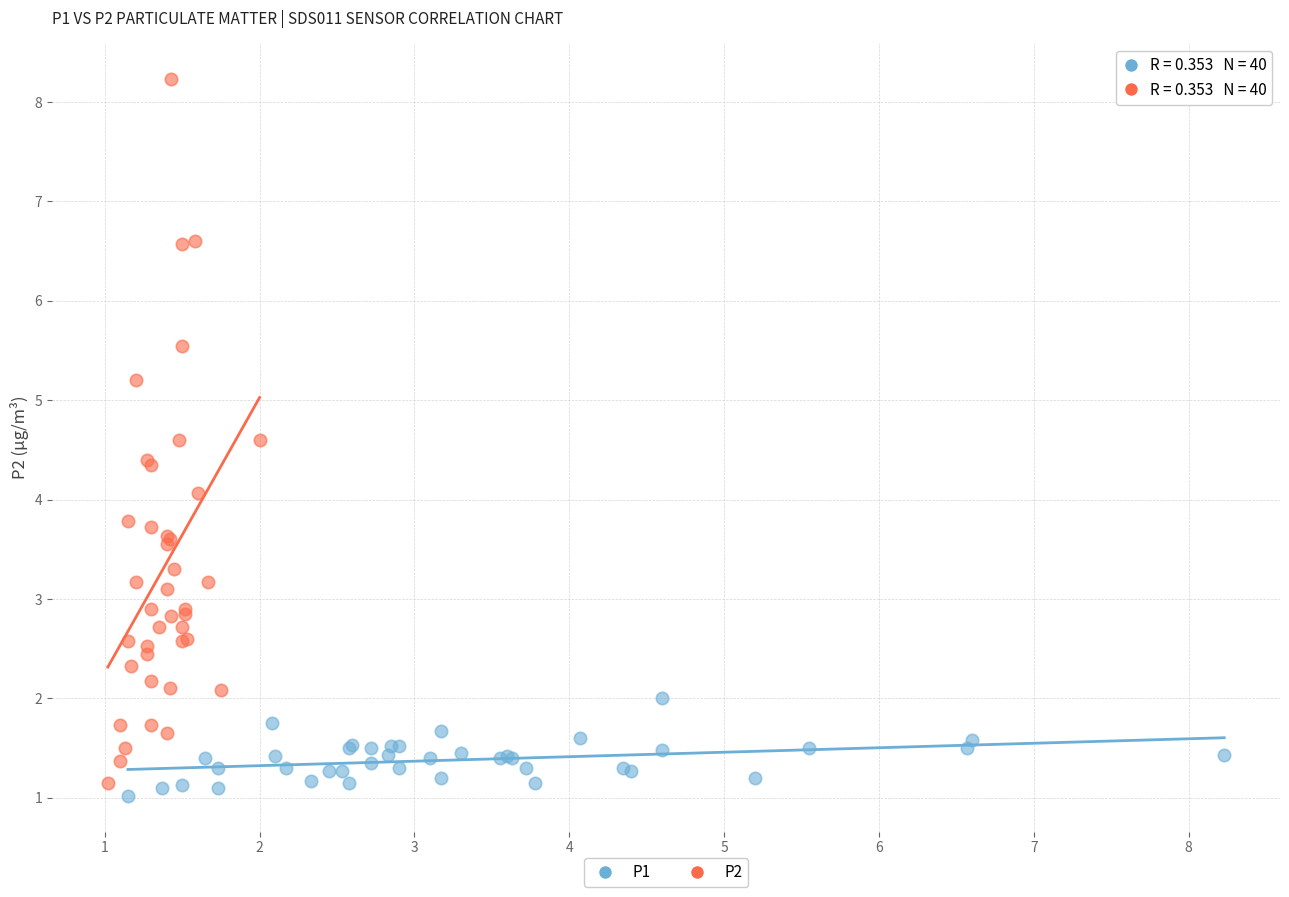

Which series reaches the maximum Y coordinate?

P2